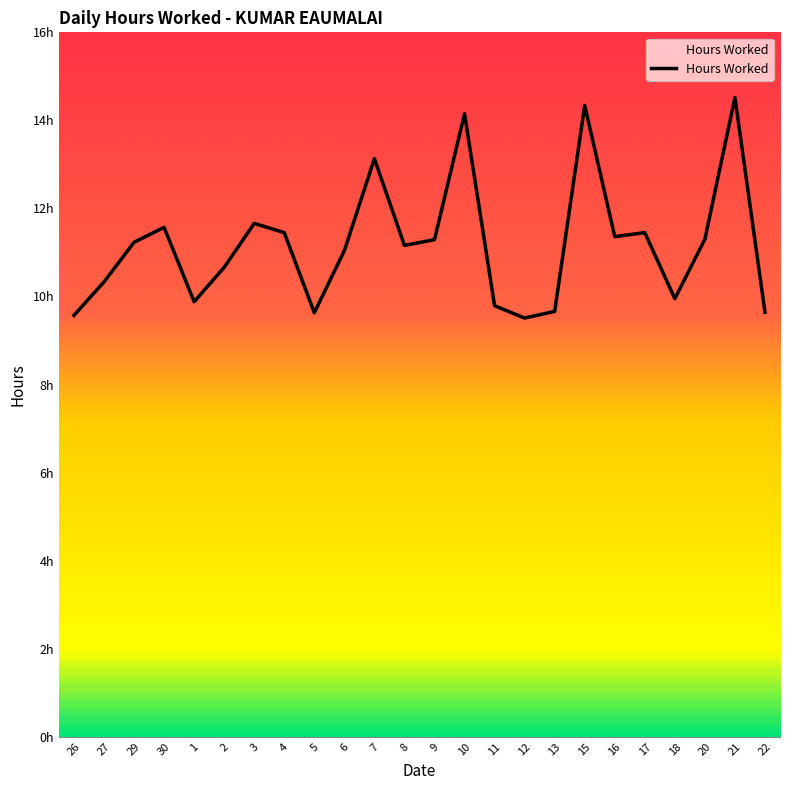

Which has a higher value, 21 or 3?

21